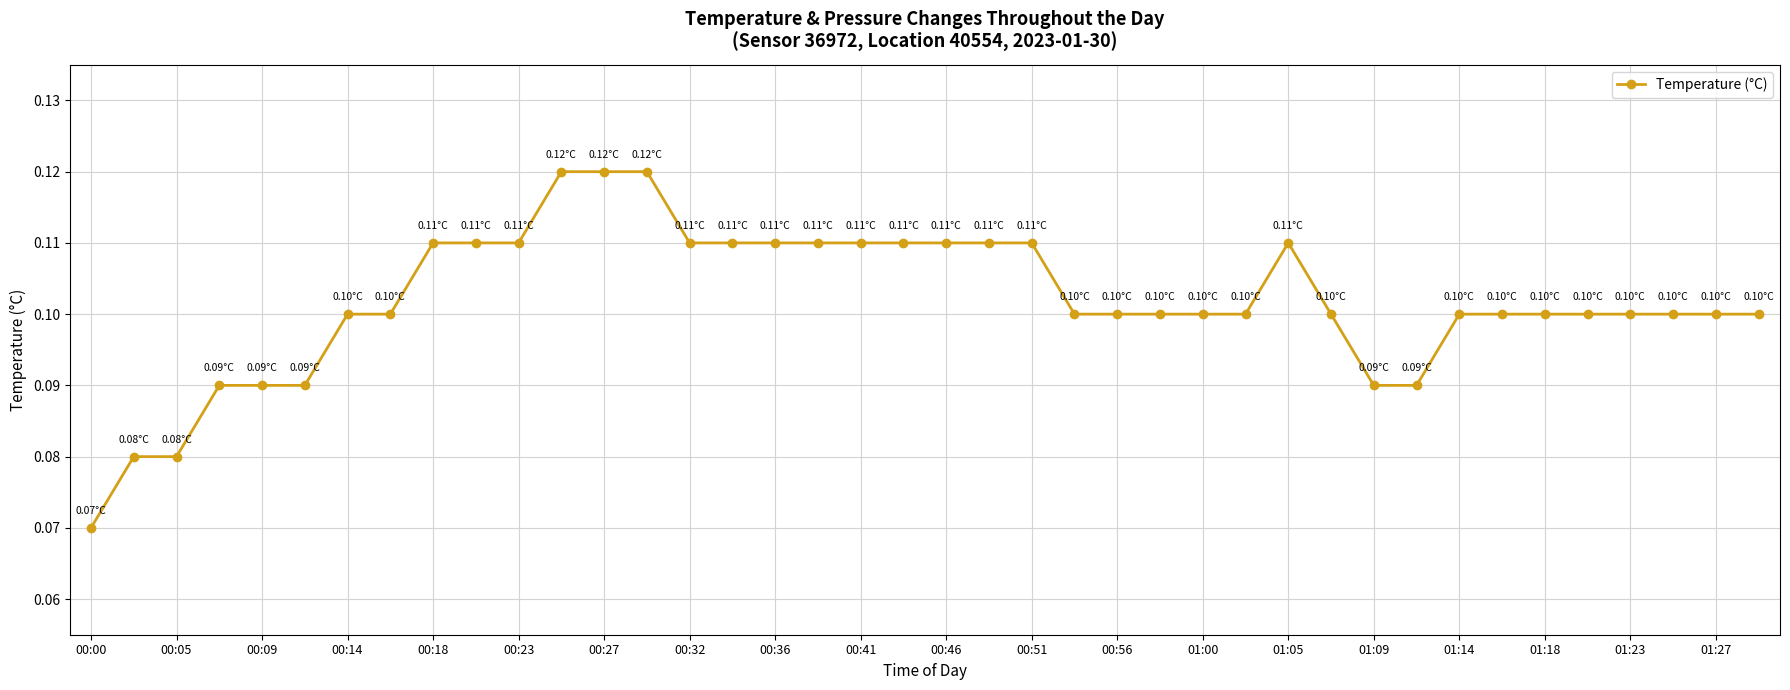

What is the sum of all values?

4.1